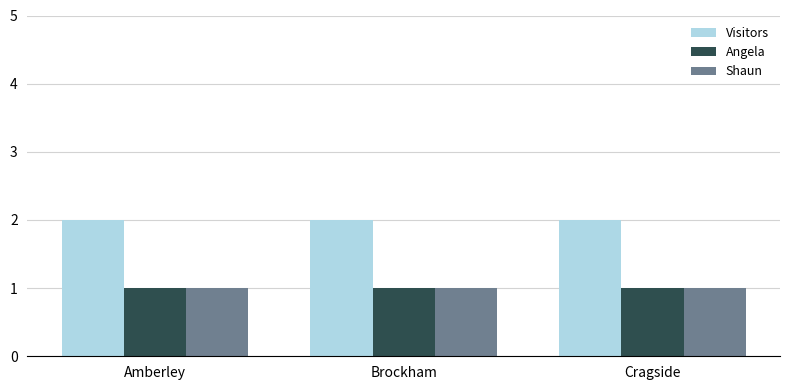

The Visitors series shows 2 at Cragside. True or false?

True